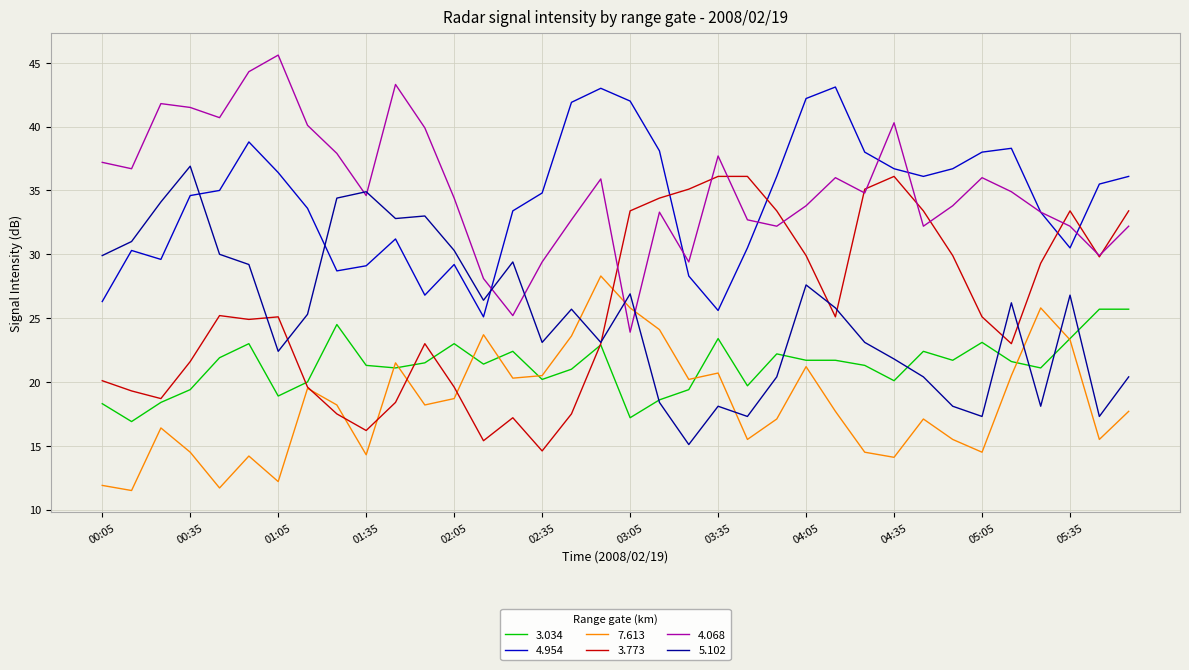

What is the maximum value for 7.613?

28.3